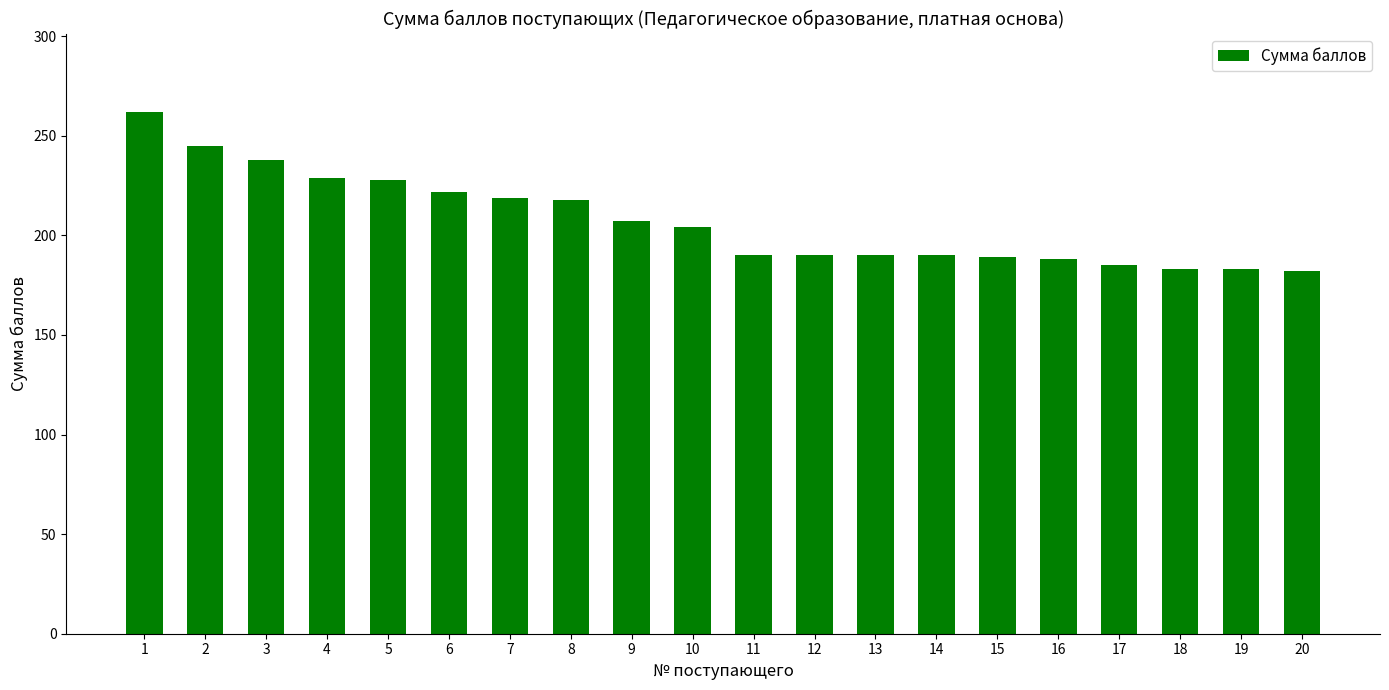

What is the greatest value displayed?

262